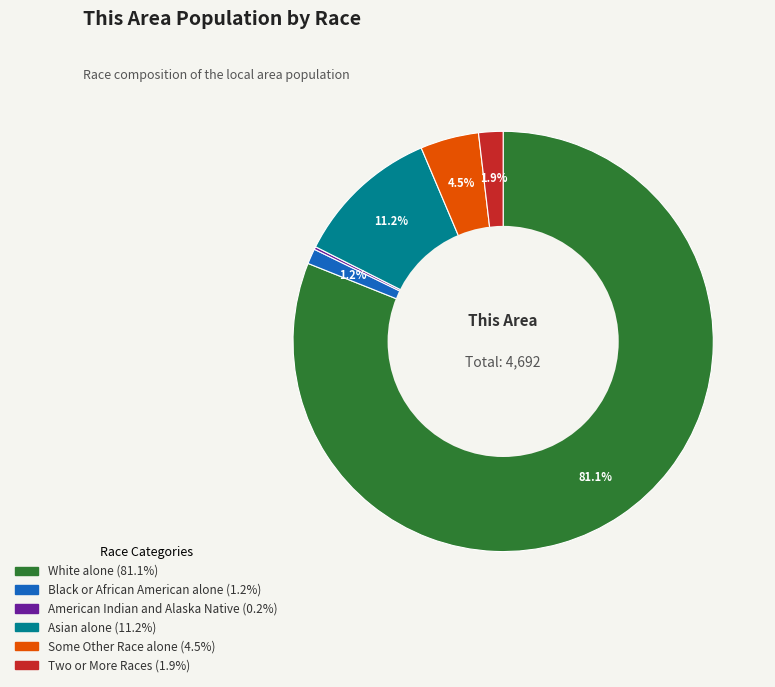

Is there a majority slice in this chart?

Yes